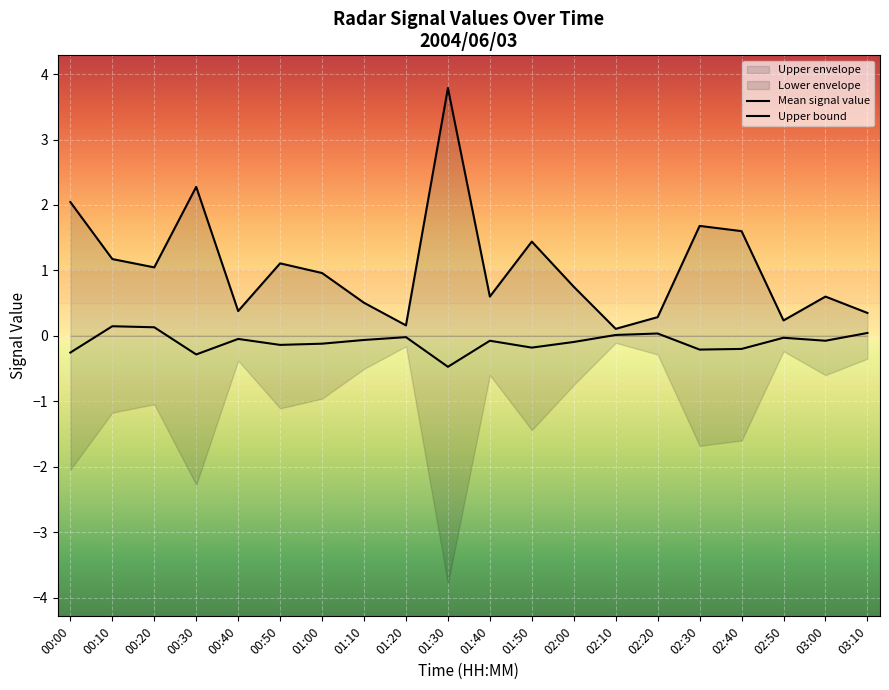

Which series has the largest total across all categories?

Upper bound